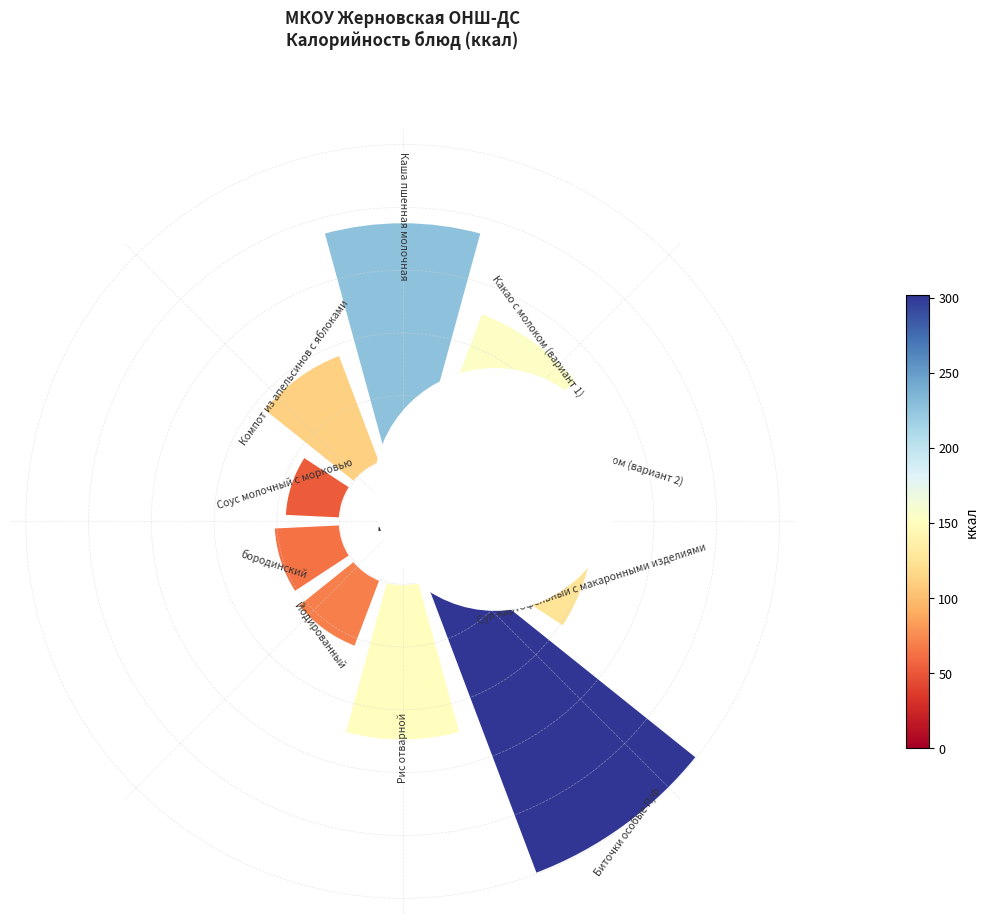

Is 8 the majority of the pie?

No